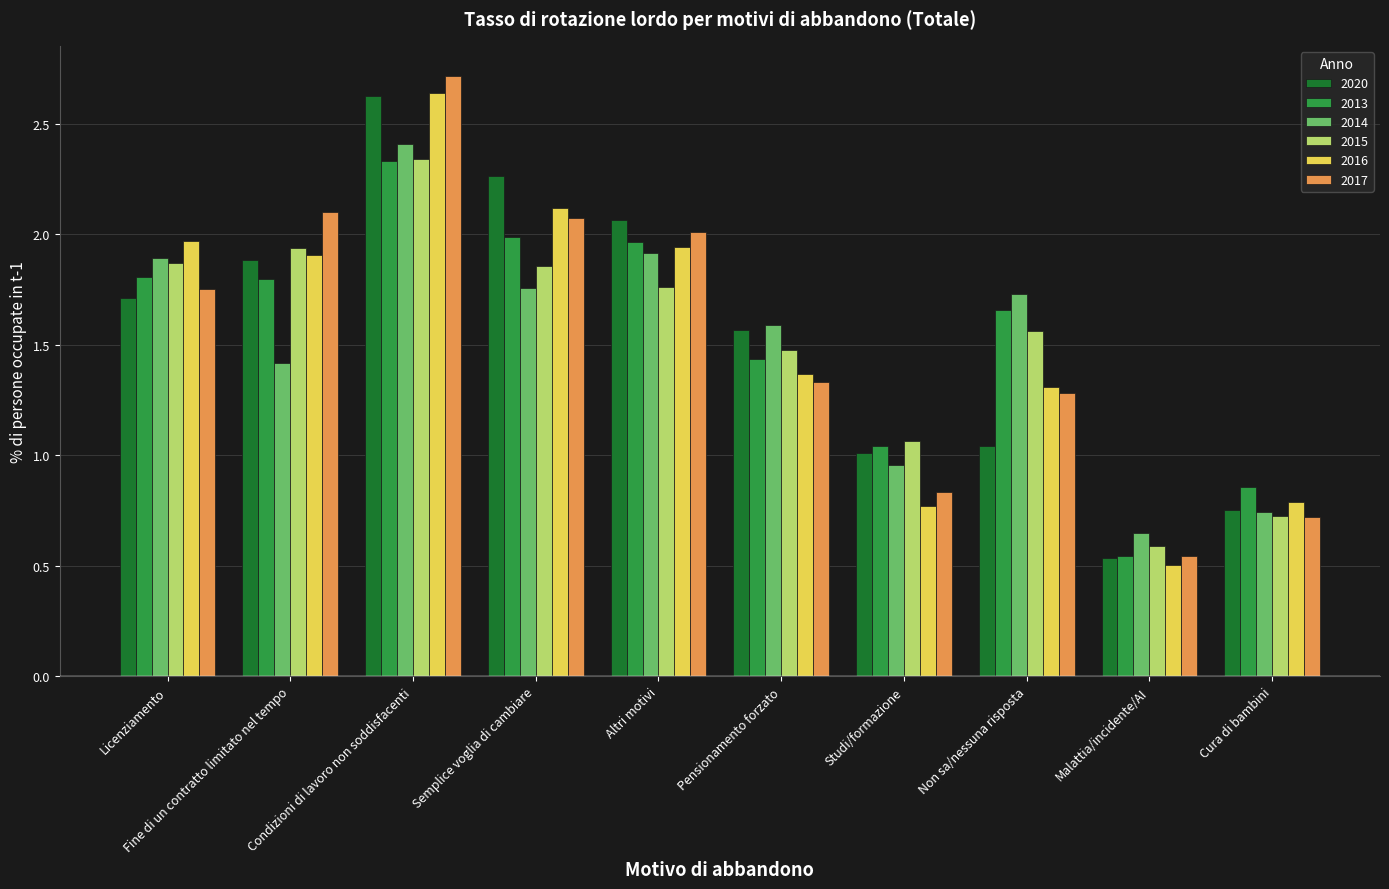

What is the sum of the 2020 values at Condizioni di lavoro non soddisfacenti and Malattia/incidente/AI?

3.2